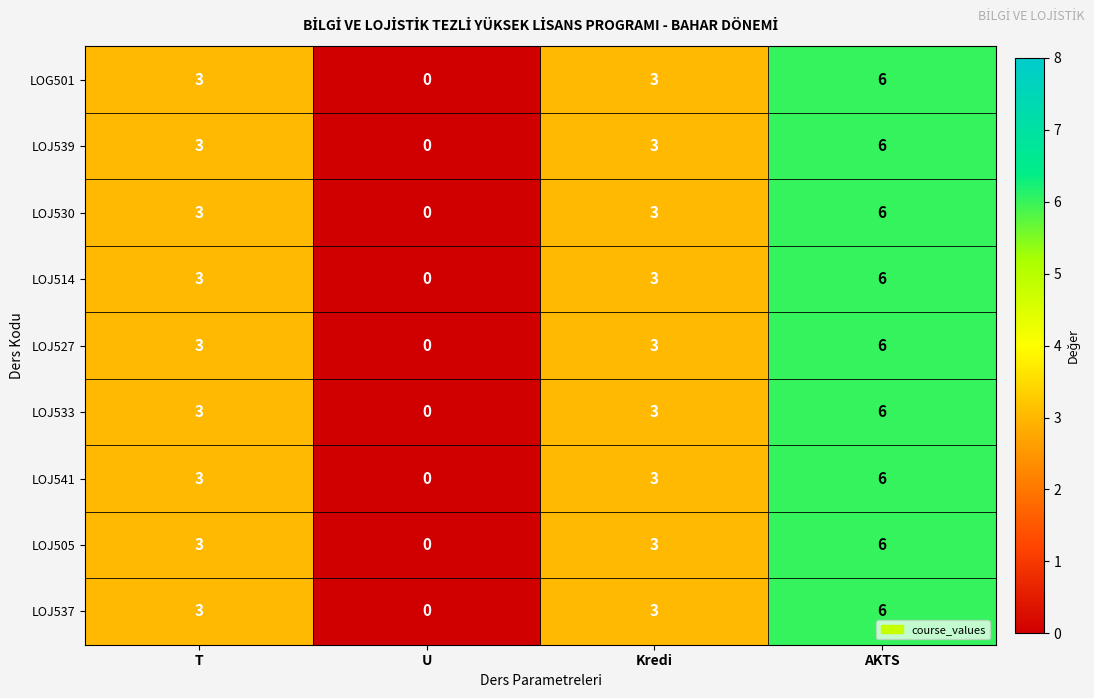

Count the LOJ530 values in the range 3 to 6.

3